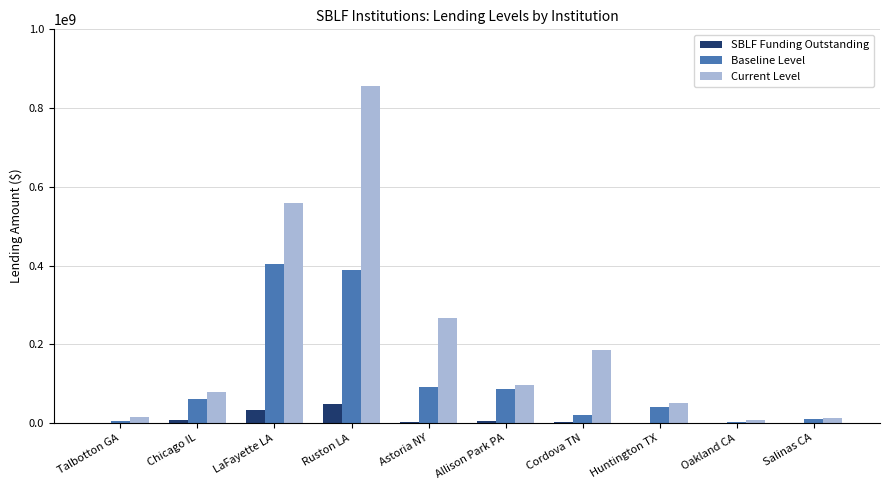

Between Talbotton GA and Ruston LA, which series saw the biggest shift?

Current Level